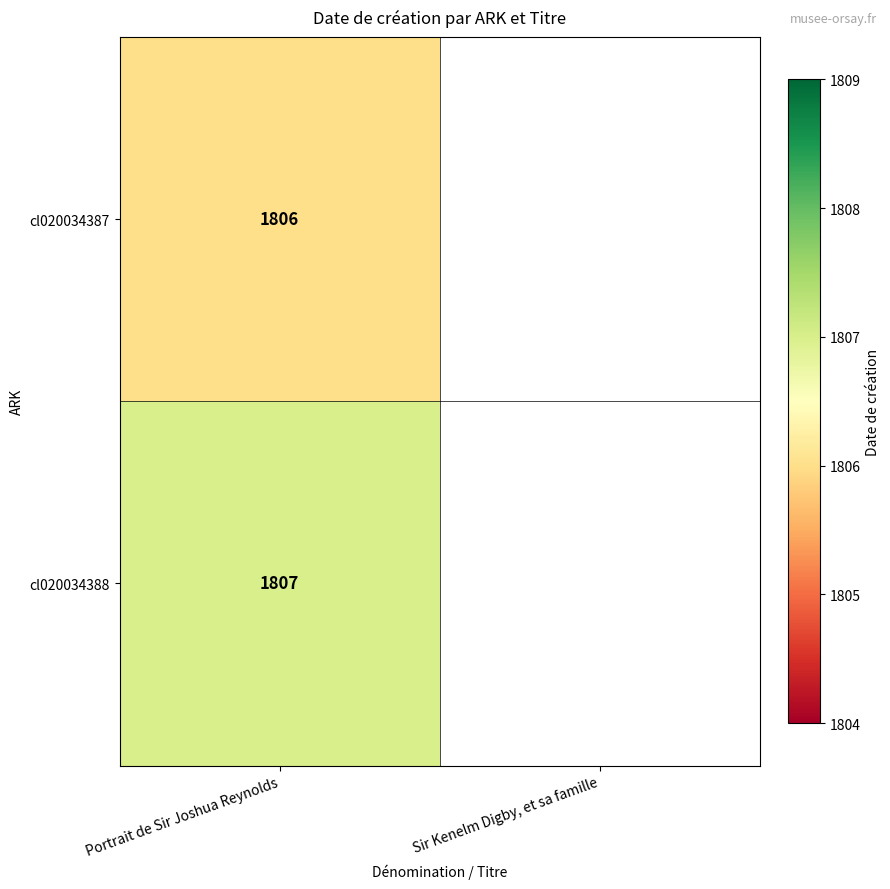

Rank the series at Portrait de Sir Joshua Reynolds from lowest to highest value.

cl020034387, cl020034388